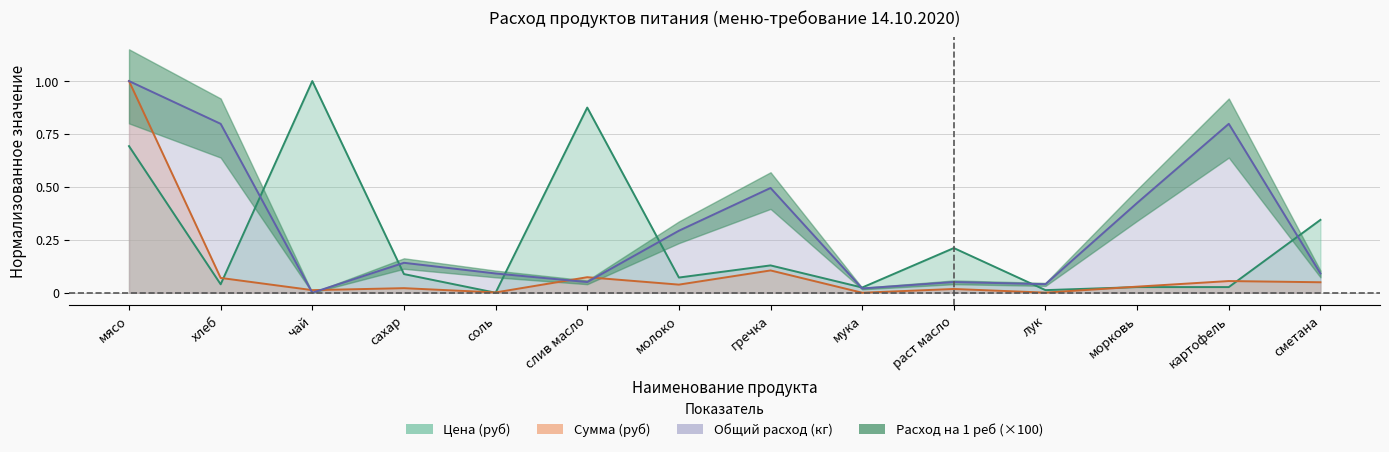

The value of Цена (руб) at сахар is 0.0. True or false?

False